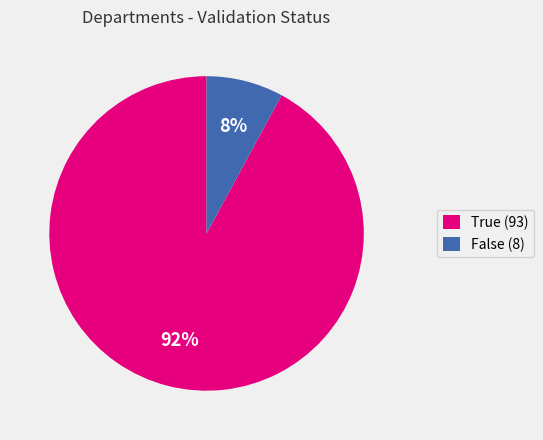

To the nearest percent, what percentage of the pie is True?

92%